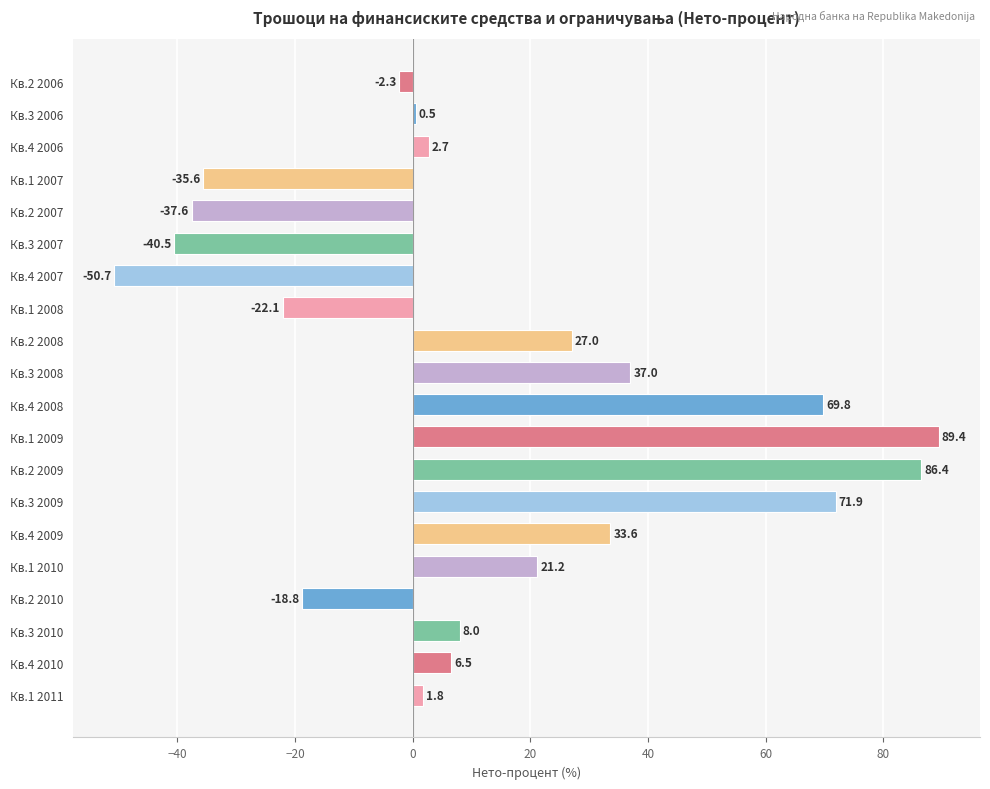

What is the difference between the second highest and second lowest values?

126.9